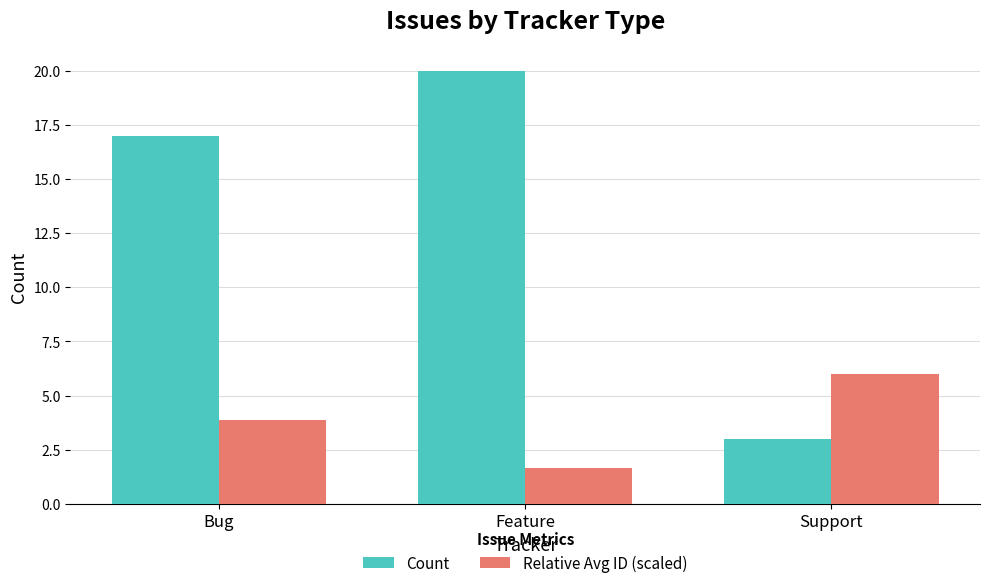

Rank the series at Bug from highest to lowest value.

Count, Relative Avg ID (scaled)